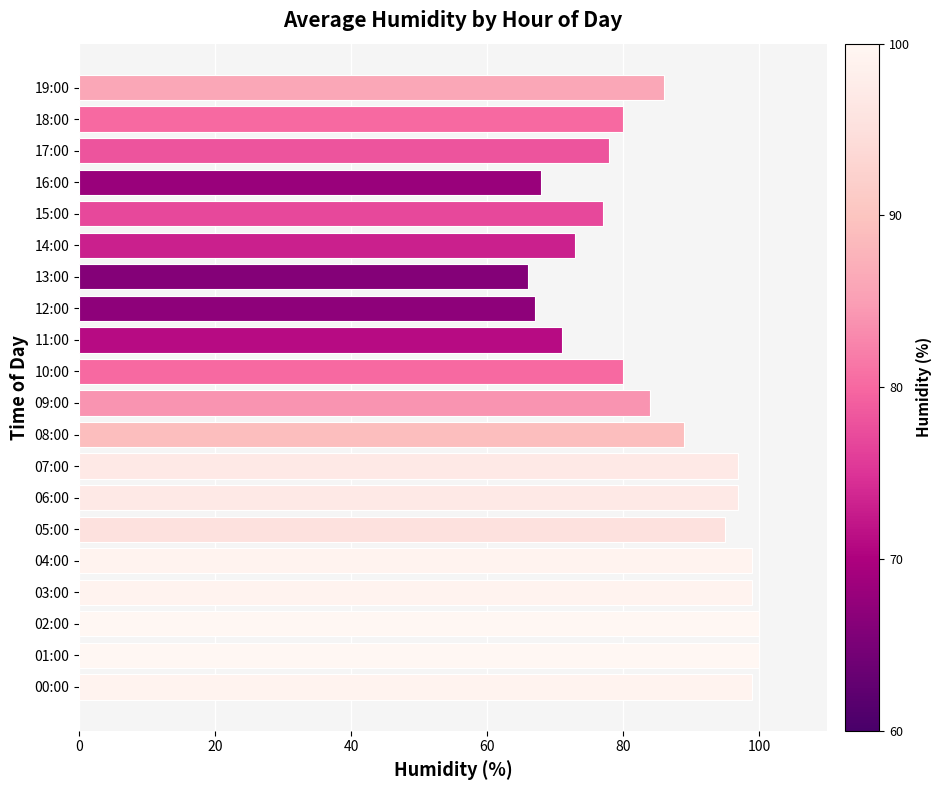

Approximately how many times larger is the value at 12:00 compared to 11:00?

0.9